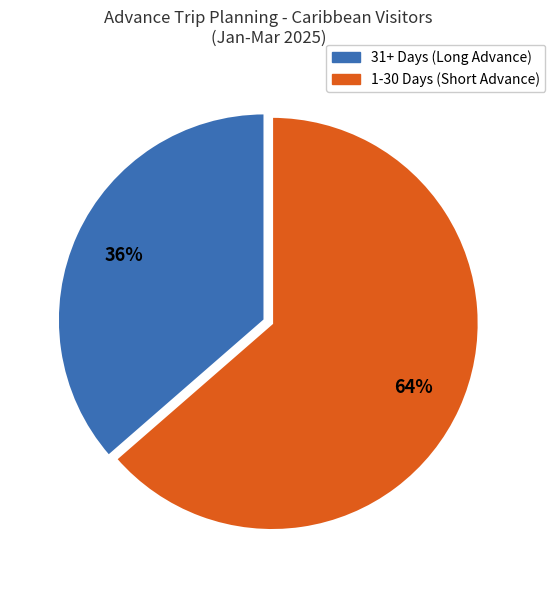

To the nearest percent, what percentage of the pie is 31+ Days (Long Advance)?

36%